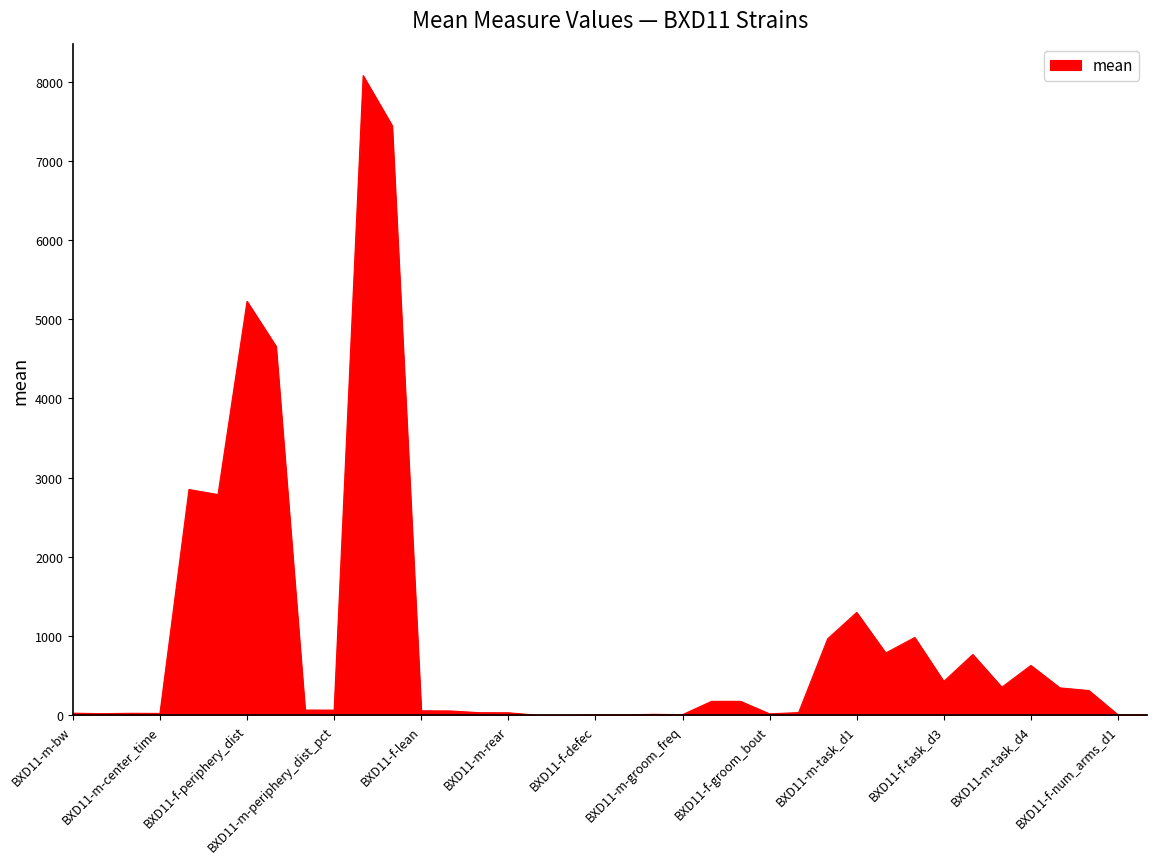

How many series are shown in this chart?

1